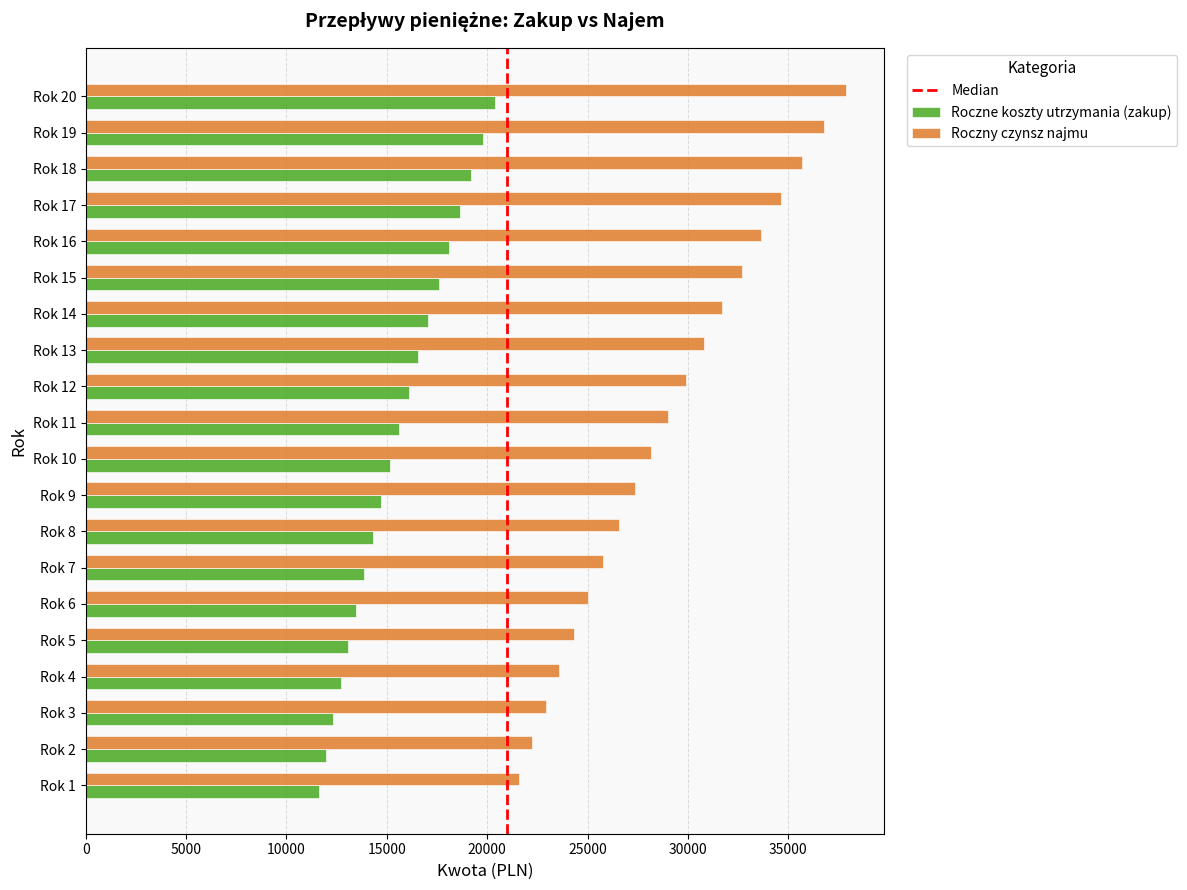

Rank the series by their maximum value, from highest to lowest.

Roczny czynsz najmu, Roczne koszty utrzymania (zakup)